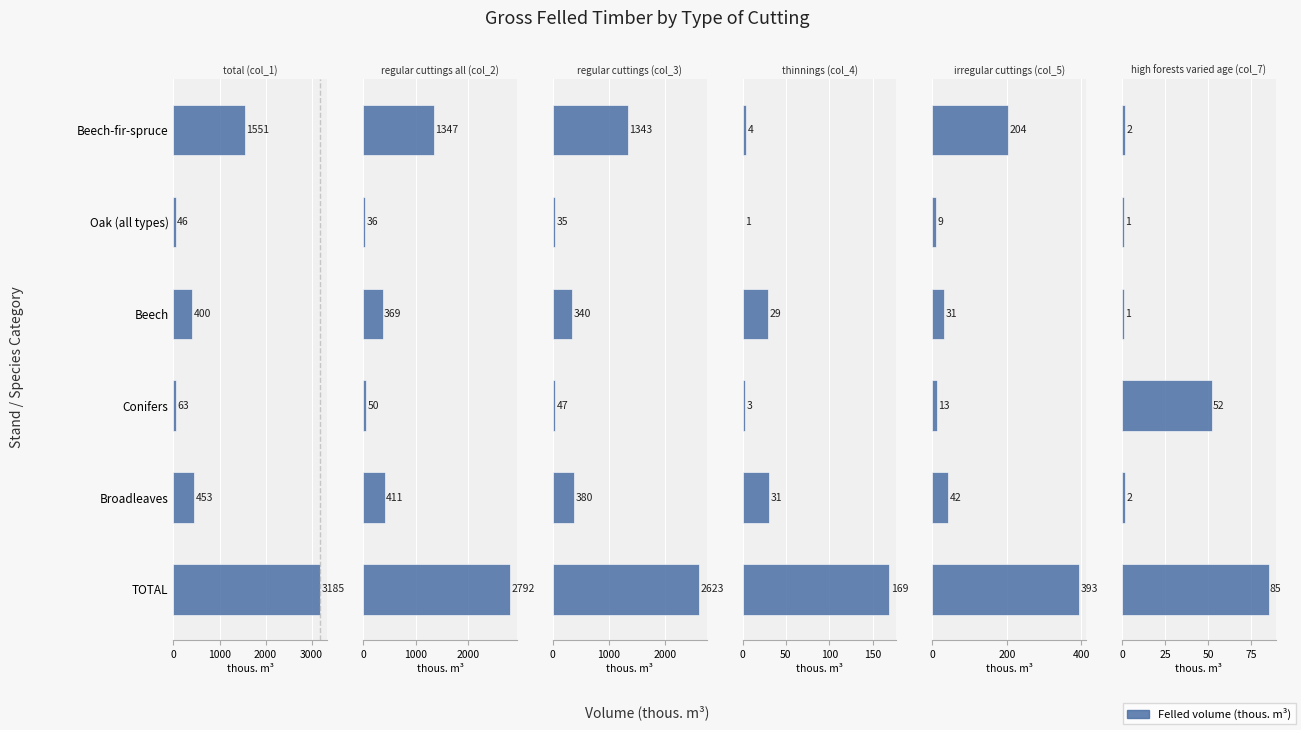

The irregular cuttings (col_5) series shows 42 at Beech. True or false?

False